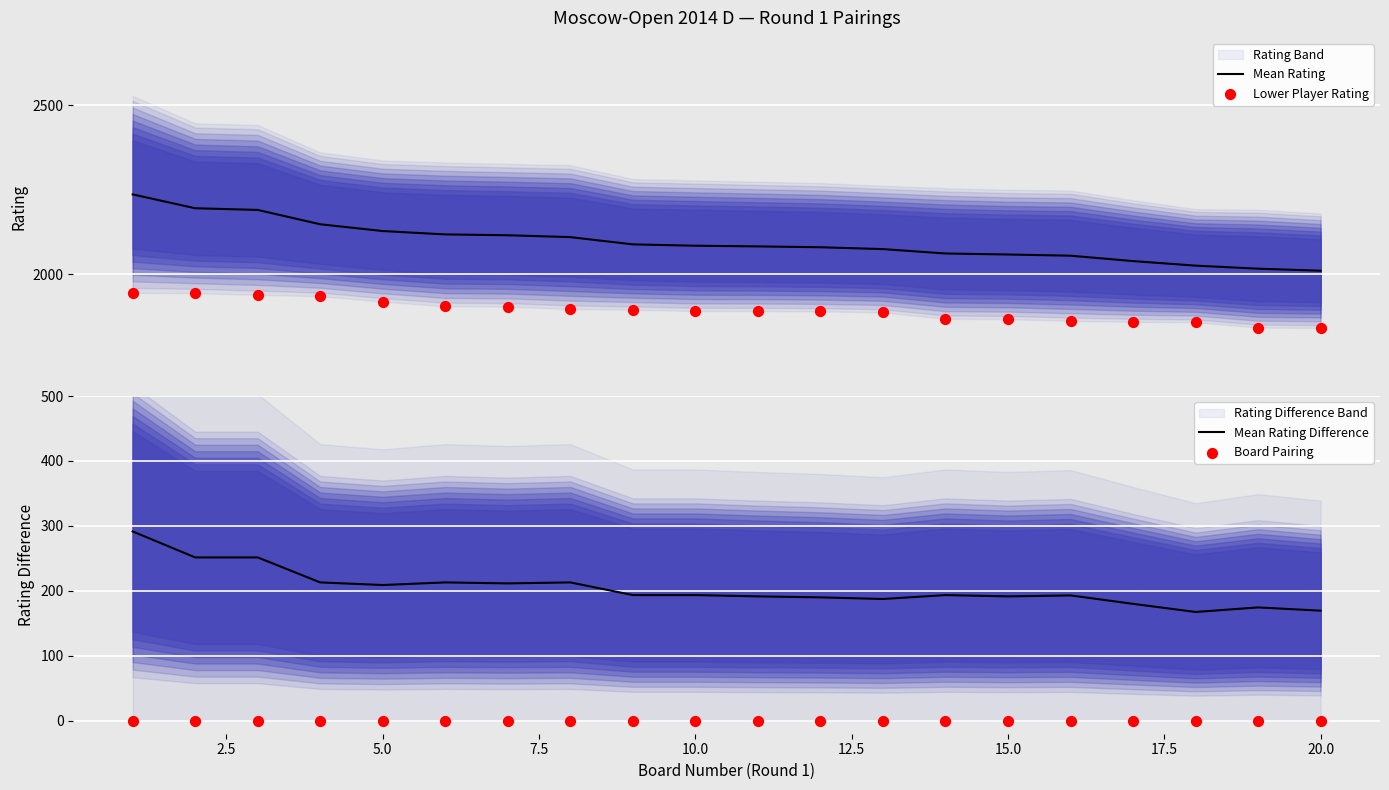

Which series has the largest total across all categories?

Mean Rating